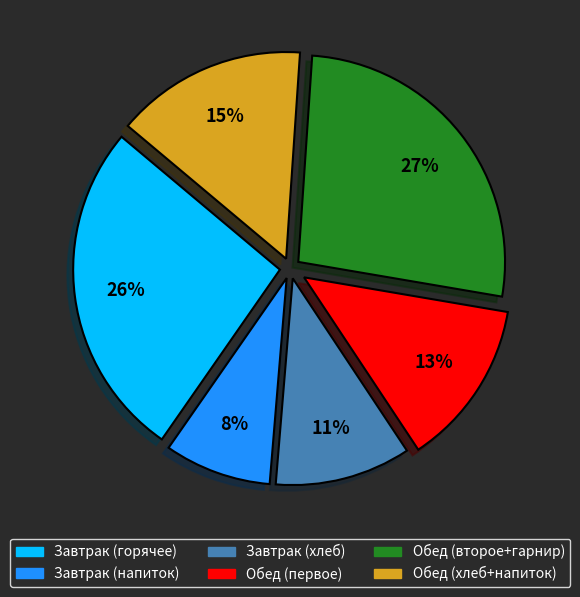

Which has a higher value, Обед (хлеб+напиток) or Обед (первое)?

Обед (хлеб+напиток)